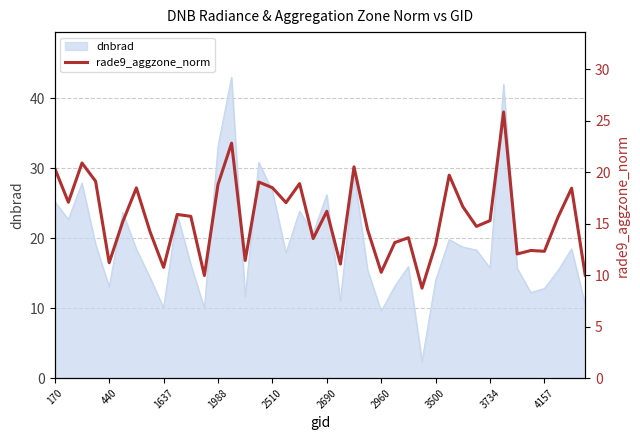

How many lines are shown in the chart?

1